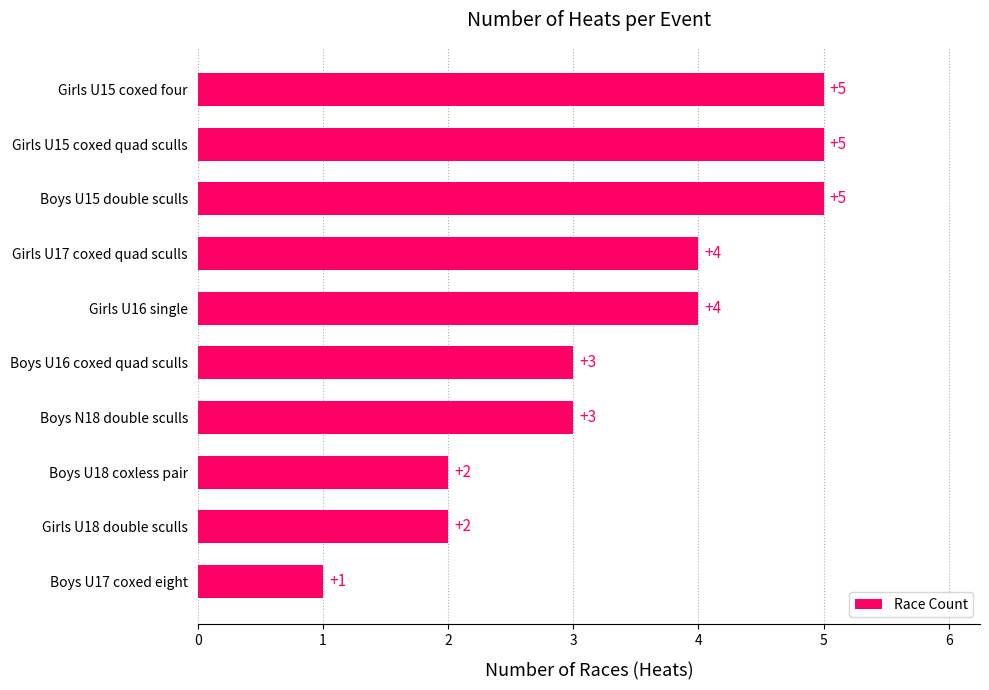

Is it true that the value at Girls U17 coxed quad sculls is 5?

False